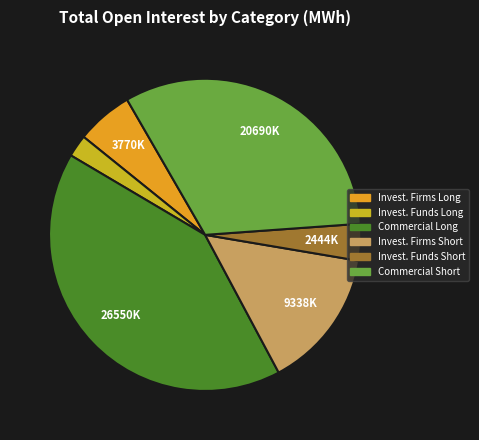

What is the smallest slice in the pie chart?

Invest. Funds Long